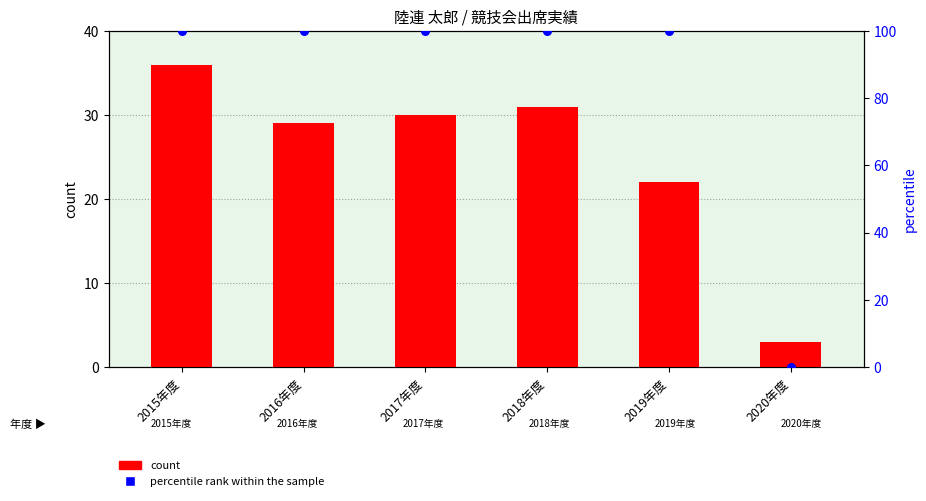

What are all the series names shown in the legend?

count, percentile rank within the sample